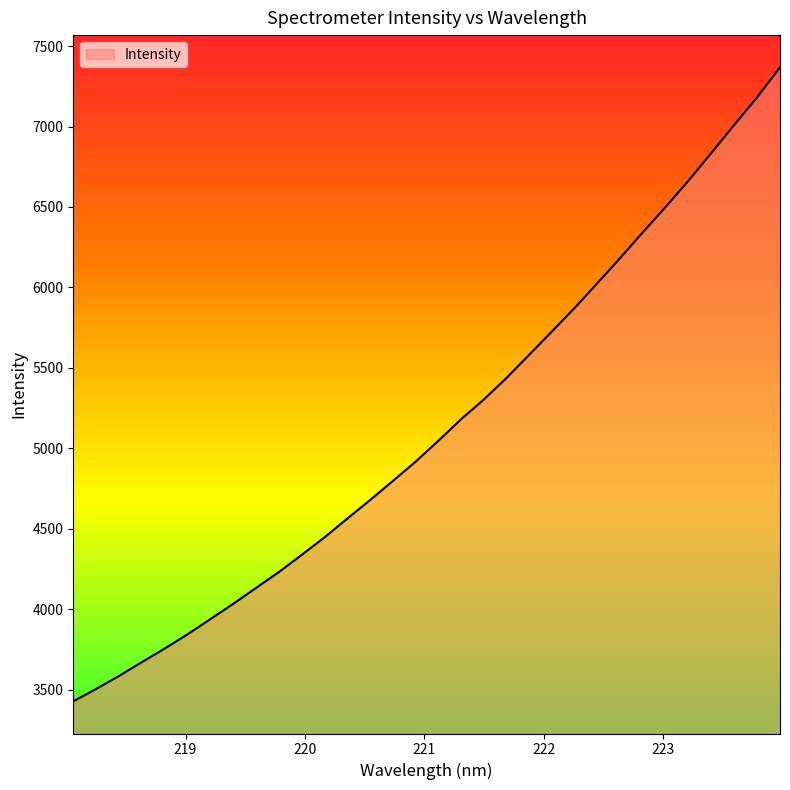

What is the minimum value shown in the chart?

3427.2